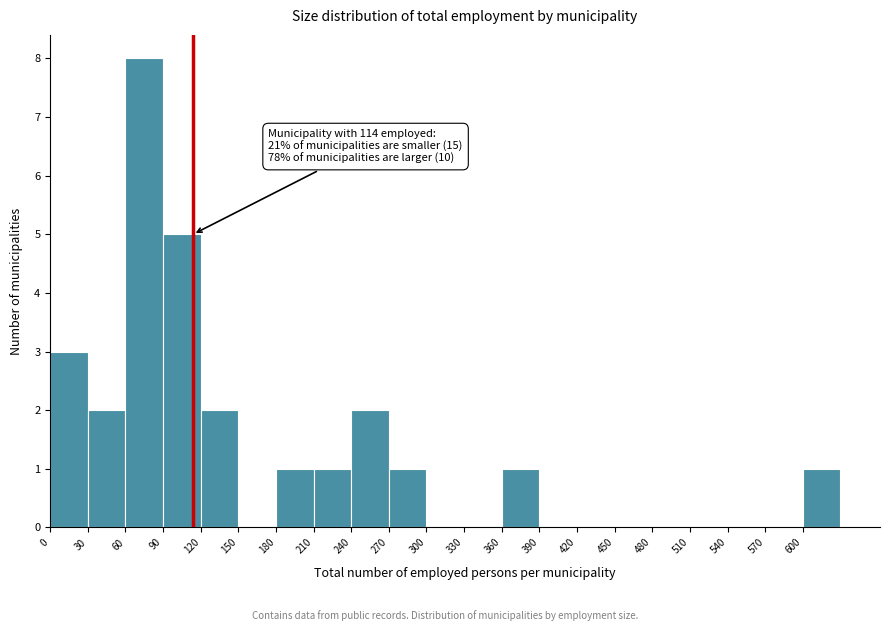

Which range on the x-axis has the tallest bar?

60 to 90